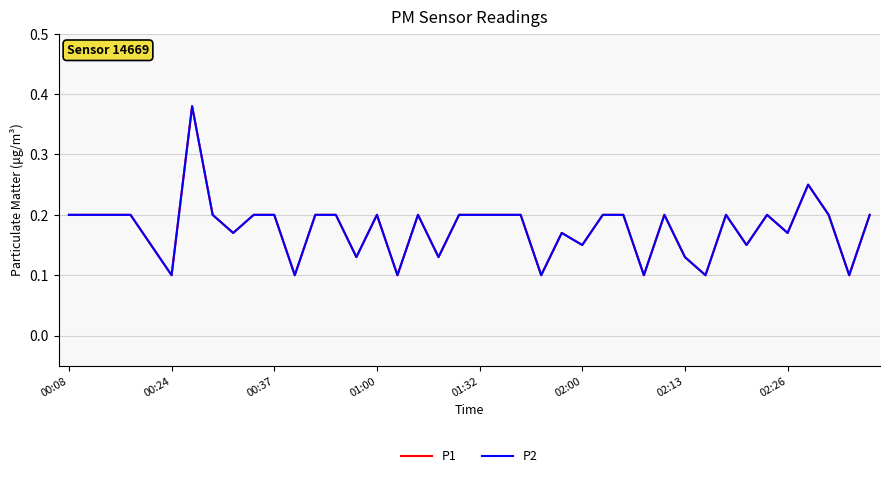

Does the chart display data point markers on the line(s)?

No